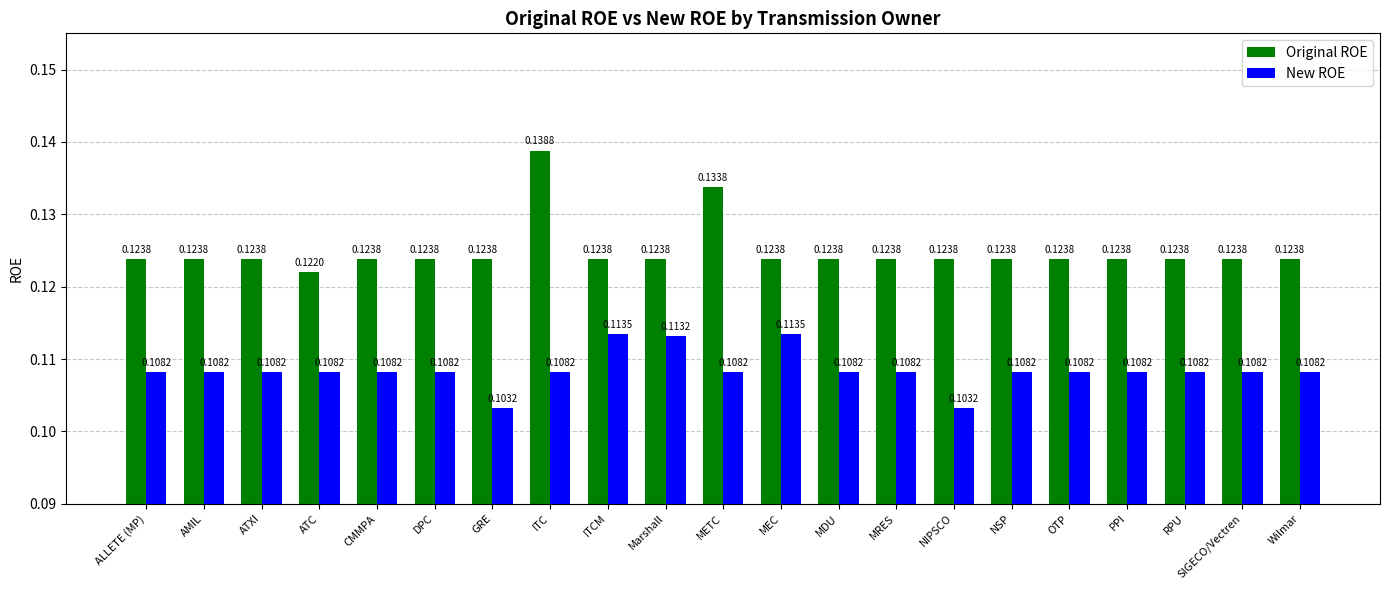

What is the sum of the Original ROE values at METC and PPI?

0.3